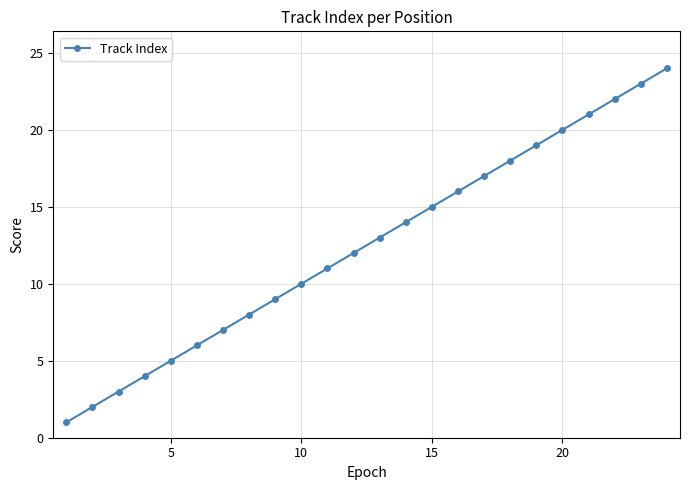

What is the difference between the maximum and second lowest values?

22